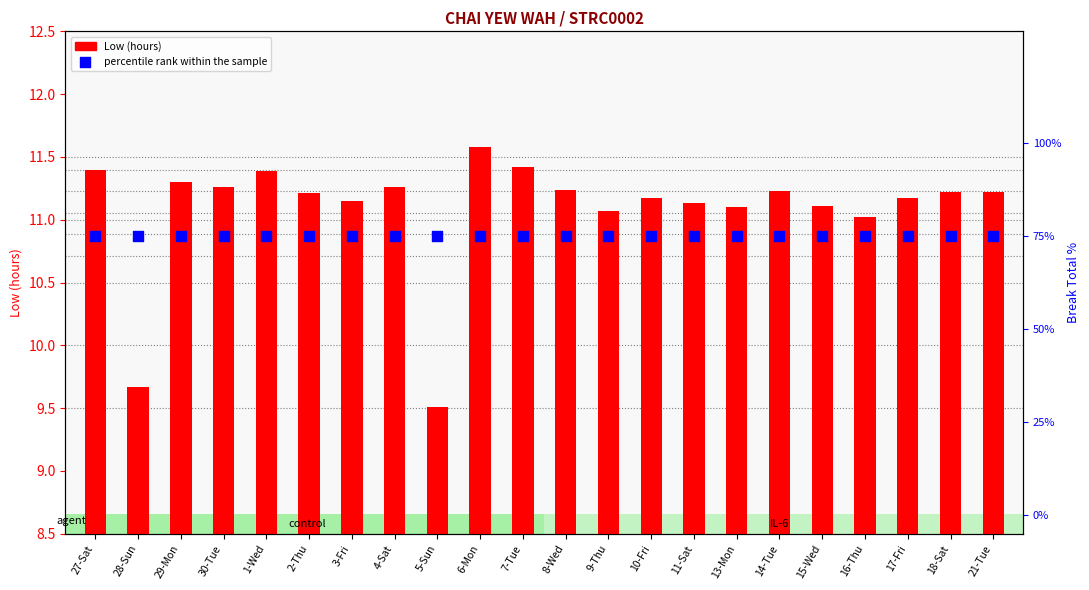

Which series has the largest total across all categories?

percentile rank within the sample